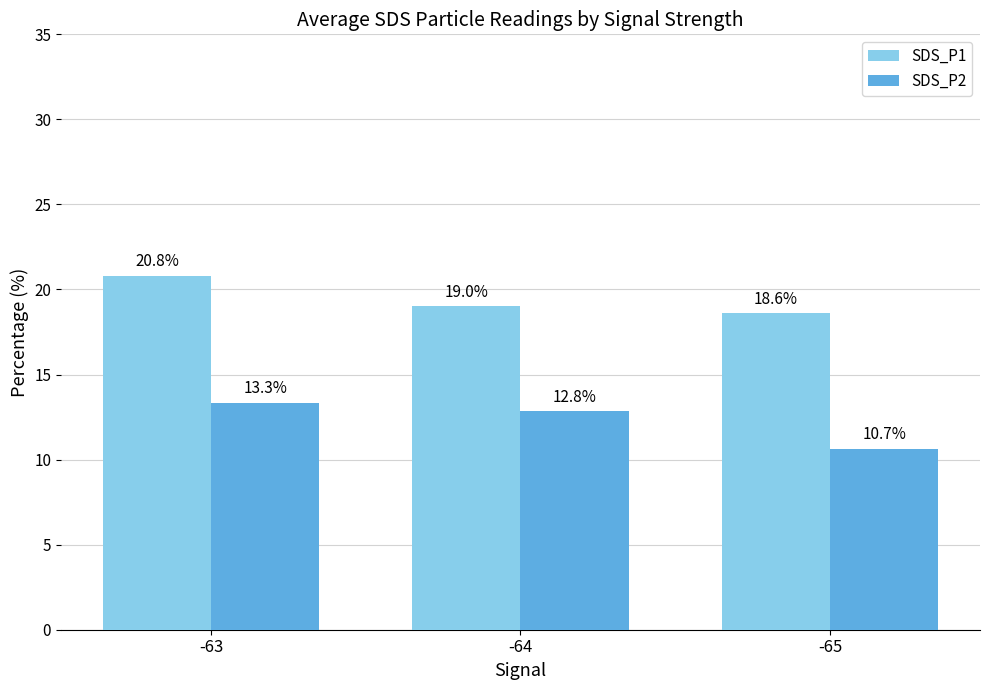

List the labels in order of SDS_P1 value, smallest first.

-65, -64, -63